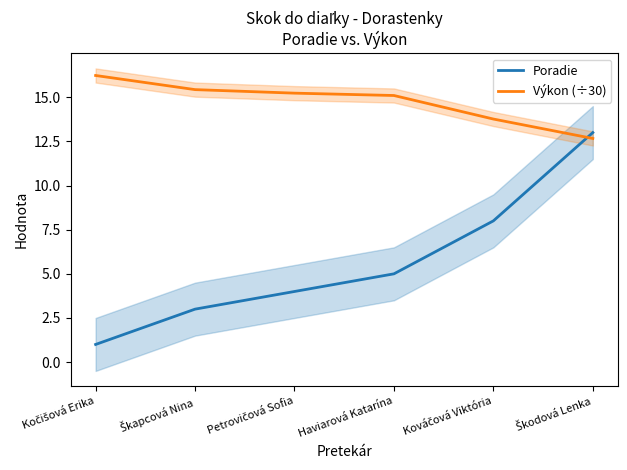

What is the spread (max minus min) of values at Kočišová Erika?

15.2